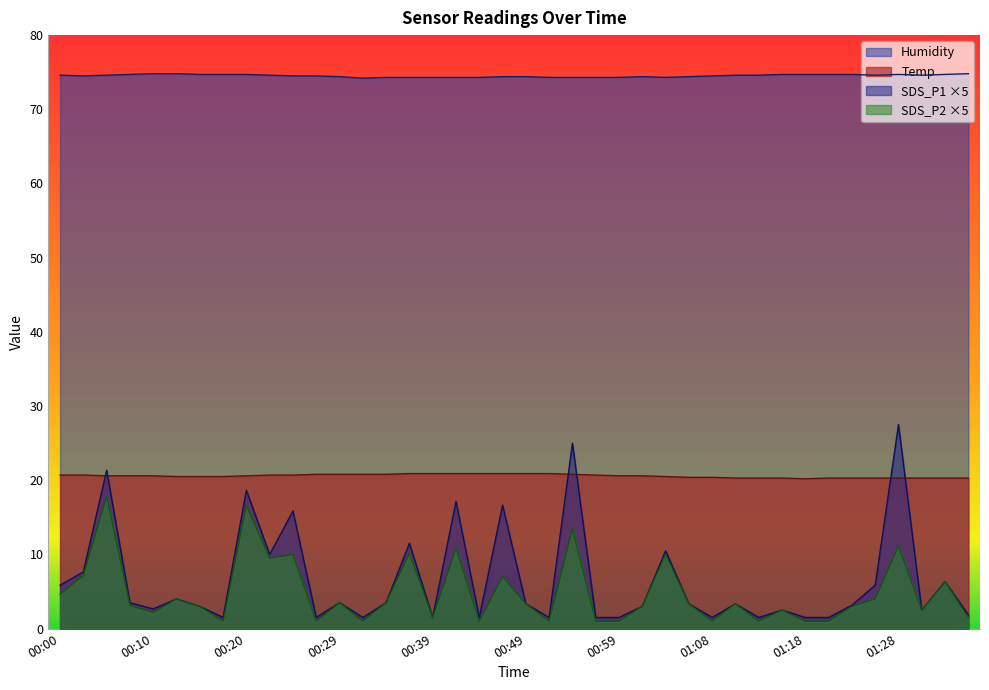

The value of SDS_P2 at 00:03 is 2.2. True or false?

False